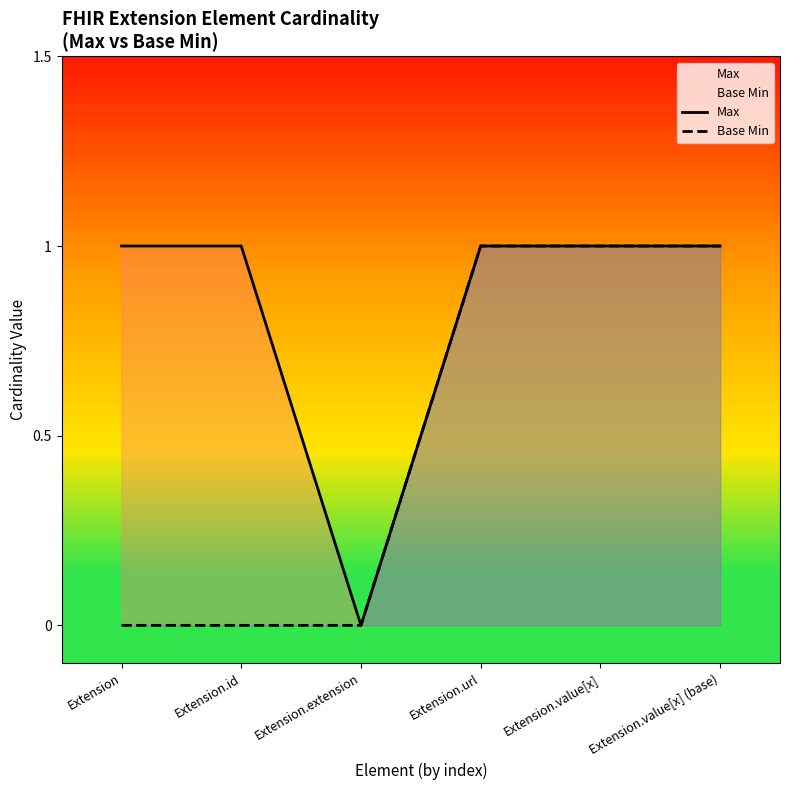

Which series has the largest total across all categories?

Max